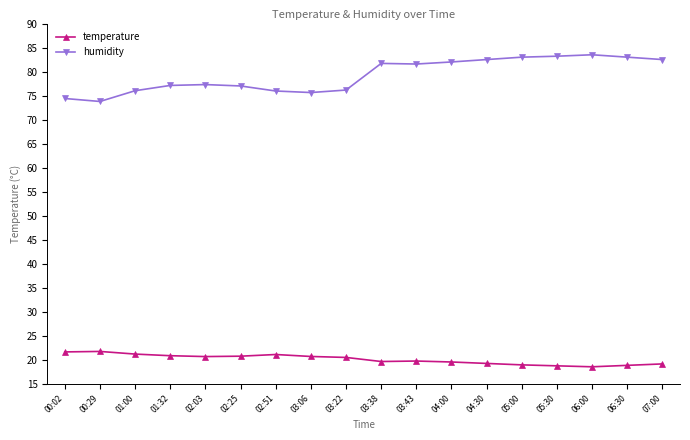

What is the label of the 3rd point from the left?

01:00